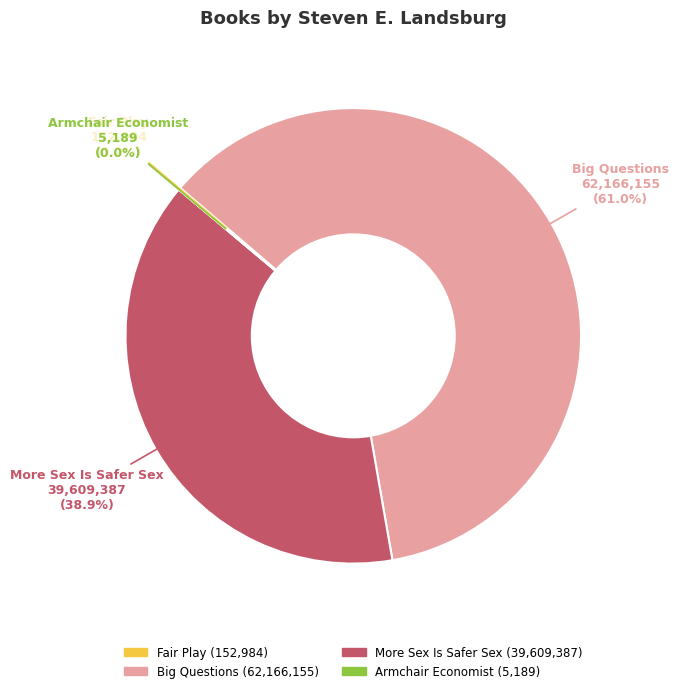

Which slice is the largest?

Big Questions